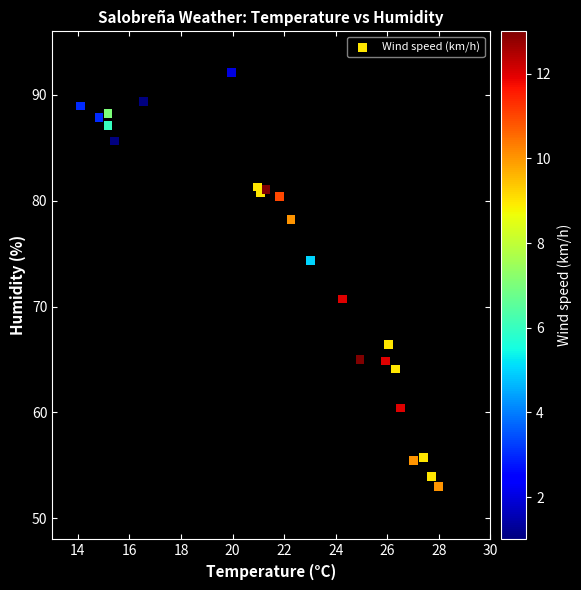

What Y value in the scatter plot is closest to 72?

70.7